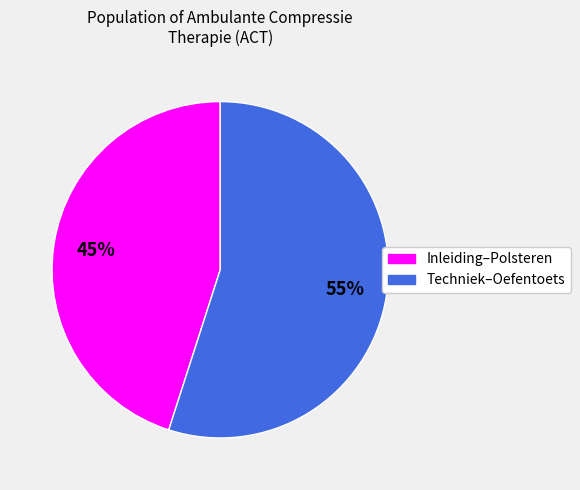

Is there any slice that represents more than half of the pie?

Yes